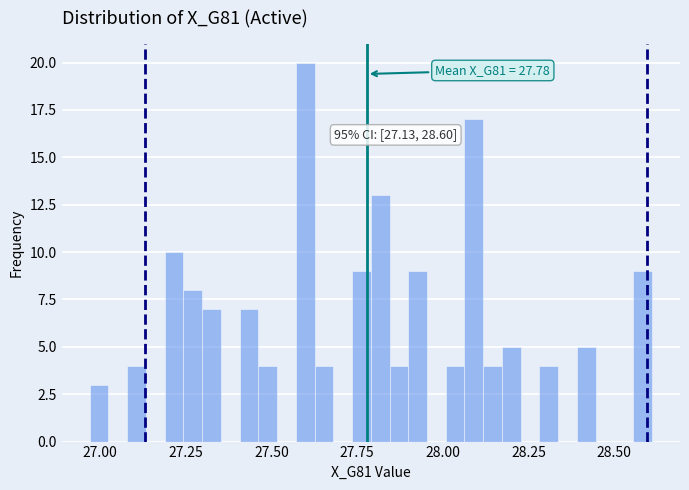

Read against the x-axis, roughly where is the centre of the tallest bar?

27.60